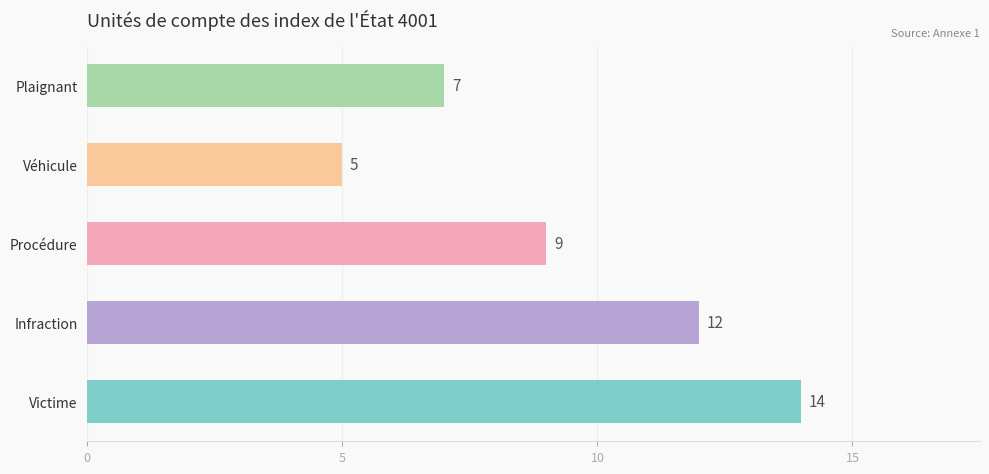

What is the difference between the second highest and minimum values?

7